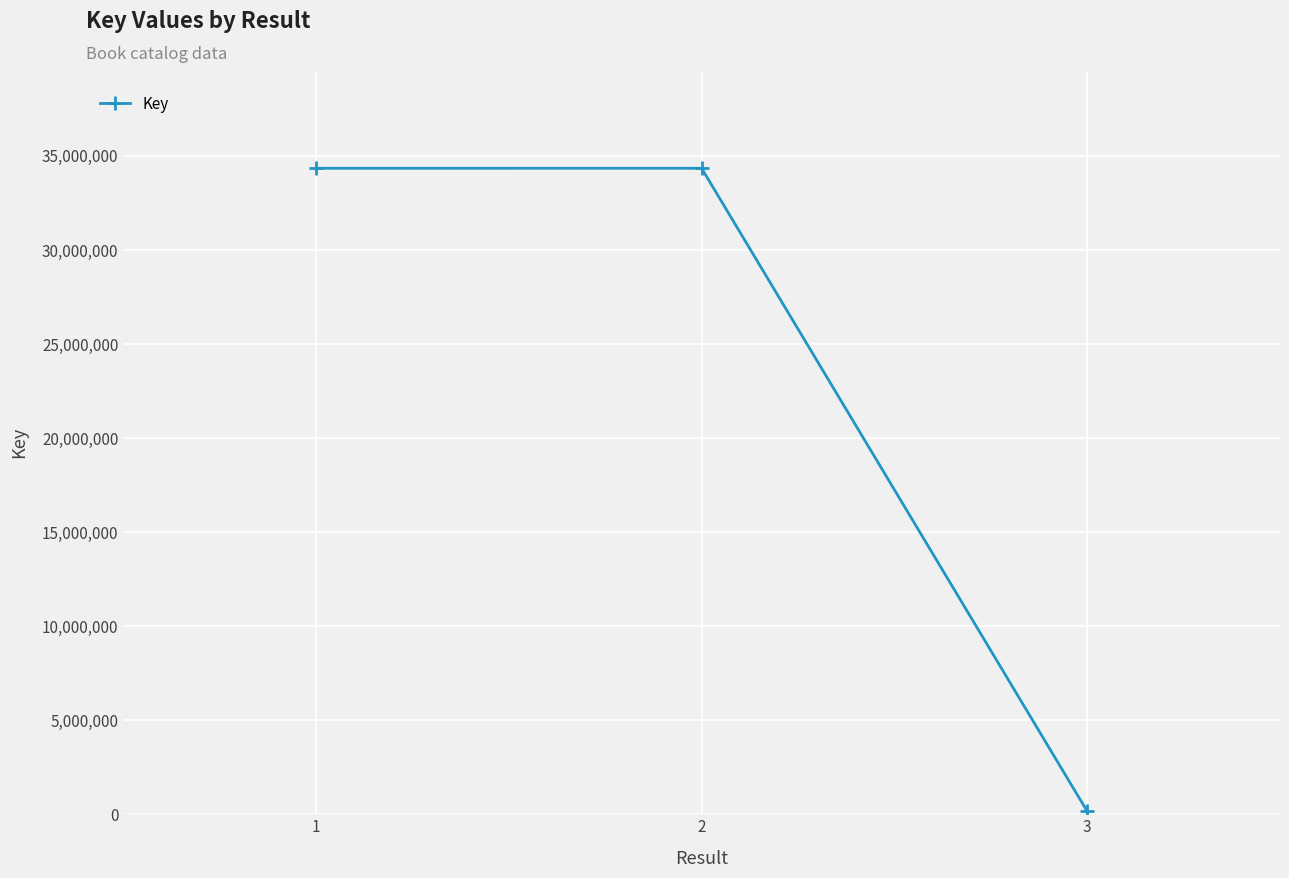

What is the change in value from 2 to 3?

-34189462